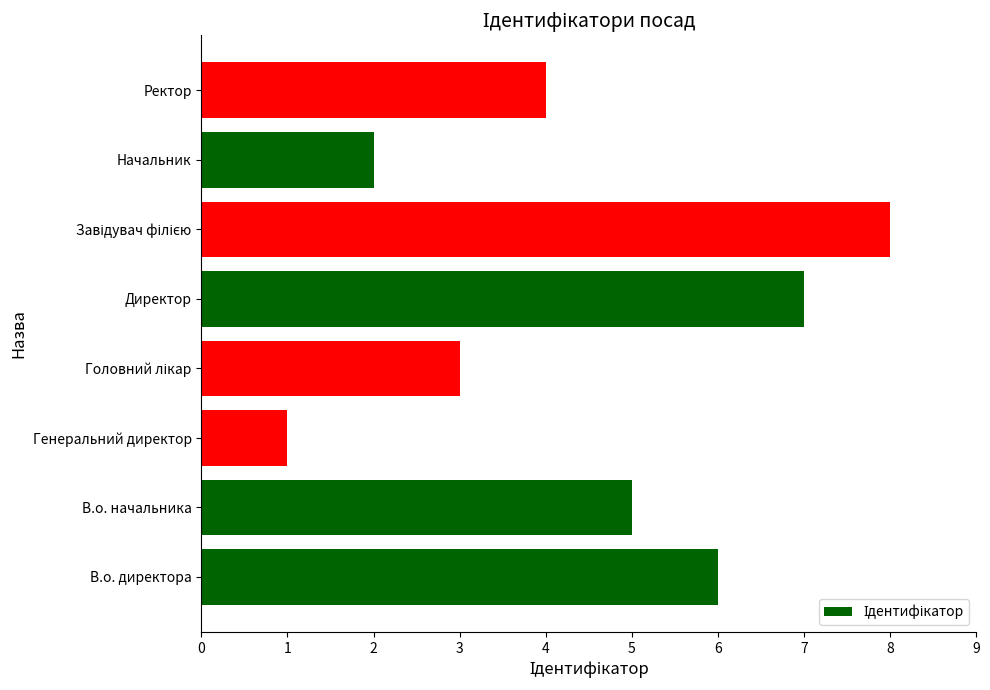

What is the difference between the second highest and minimum values?

6